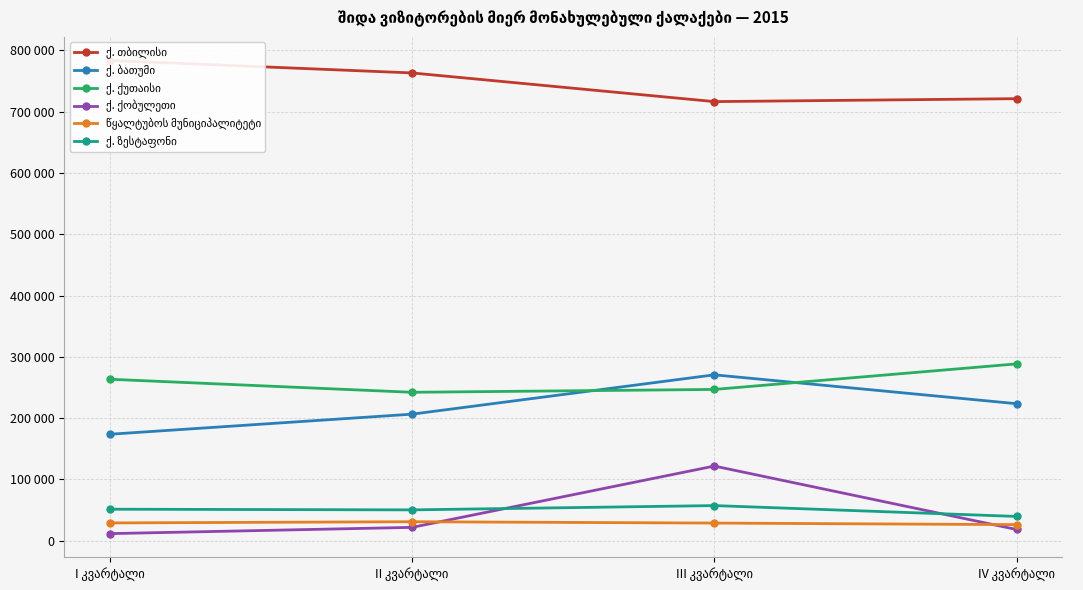

In ქ. ბათუმი, how many points are higher than both neighbors (excluding endpoints)?

1